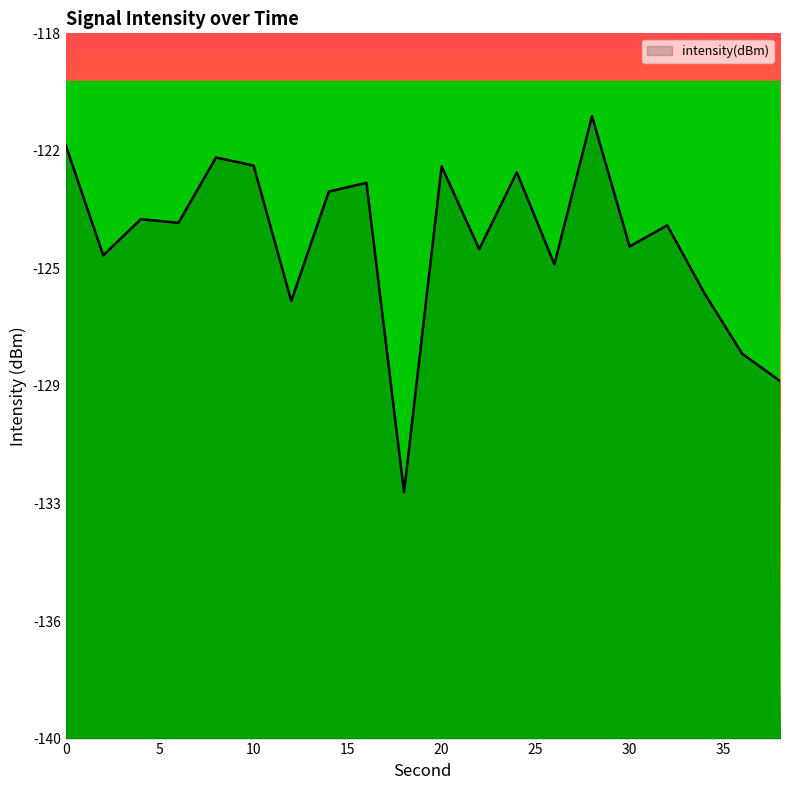

The chart shows a value of -29.4 at 28. True or false?

False